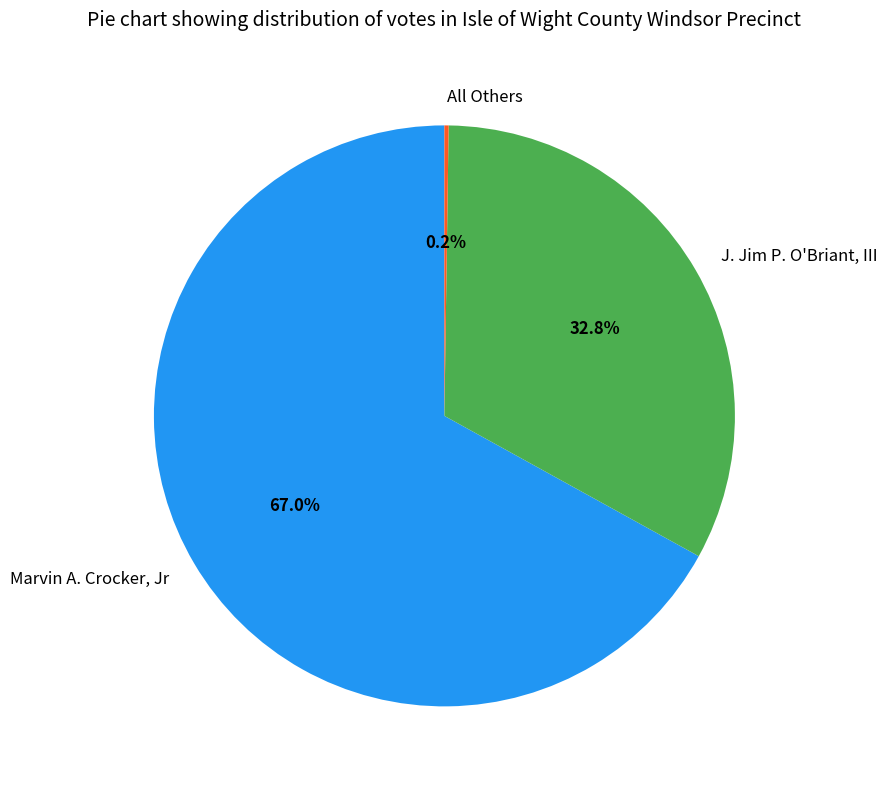

Which category has the biggest portion of the pie?

Marvin A. Crocker, Jr